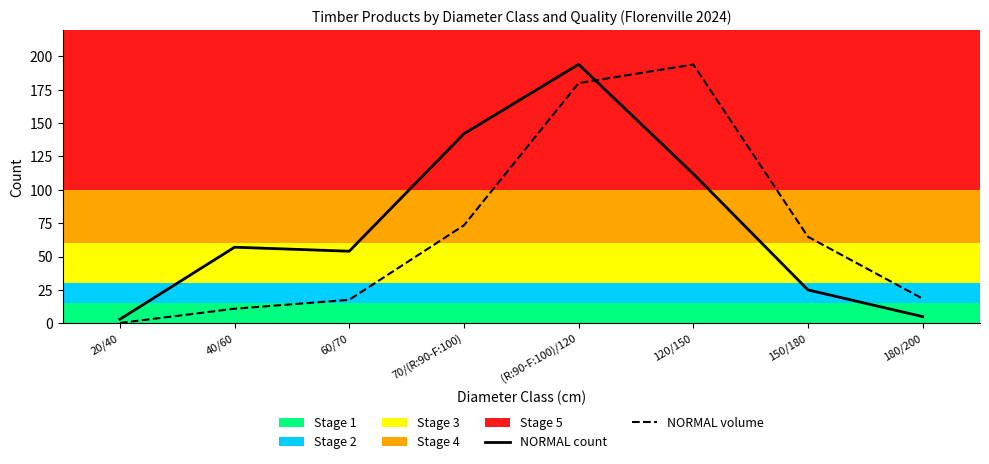

Is it true that NORMAL volume equals 180.0 at (R:90-F:100)/120?

True